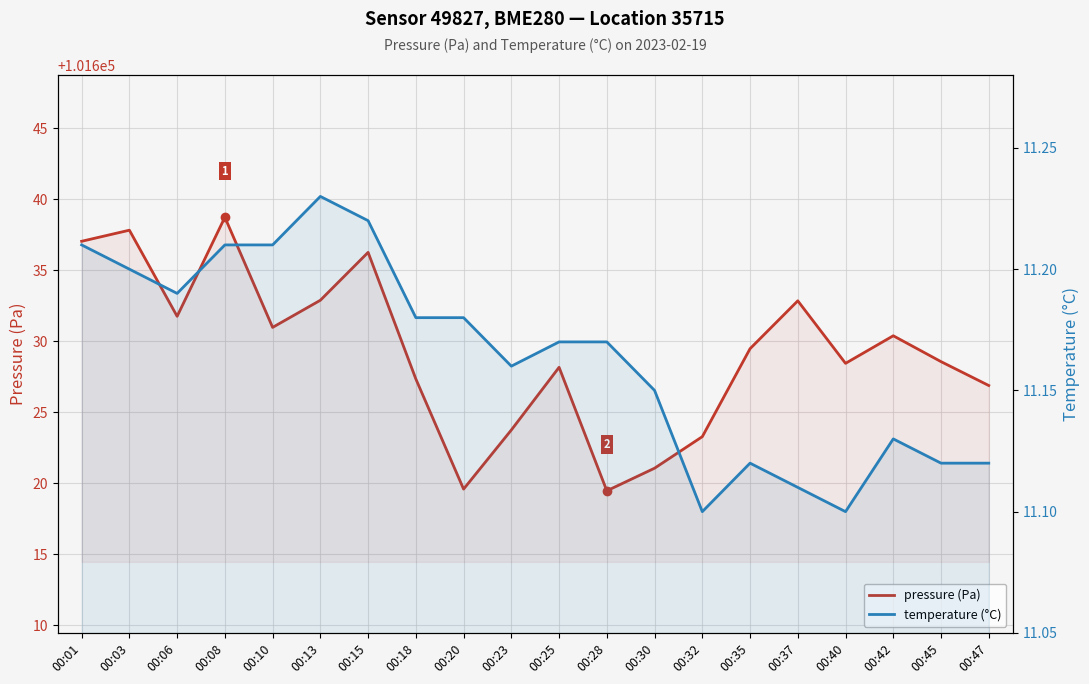

At which category does temperature (°C) reach its first local peak?

00:13